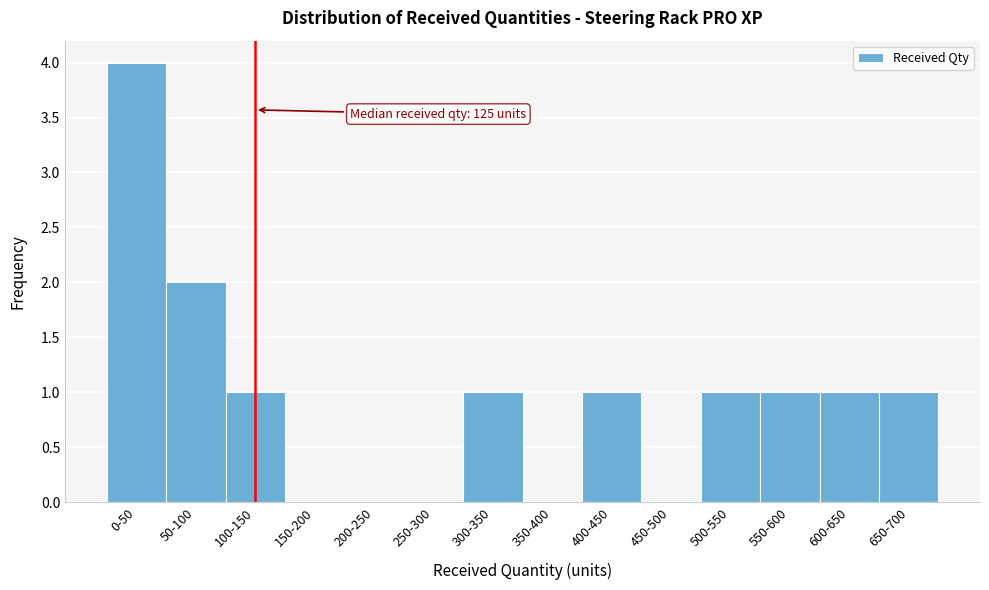

Reading right to left, transcribe all the data shown in this chart.

650-700=1	600-650=1	550-600=1	500-550=1	450-500=0	400-450=1	350-400=0	300-350=1	250-300=0	200-250=0	150-200=0	100-150=1	50-100=2	0-50=4